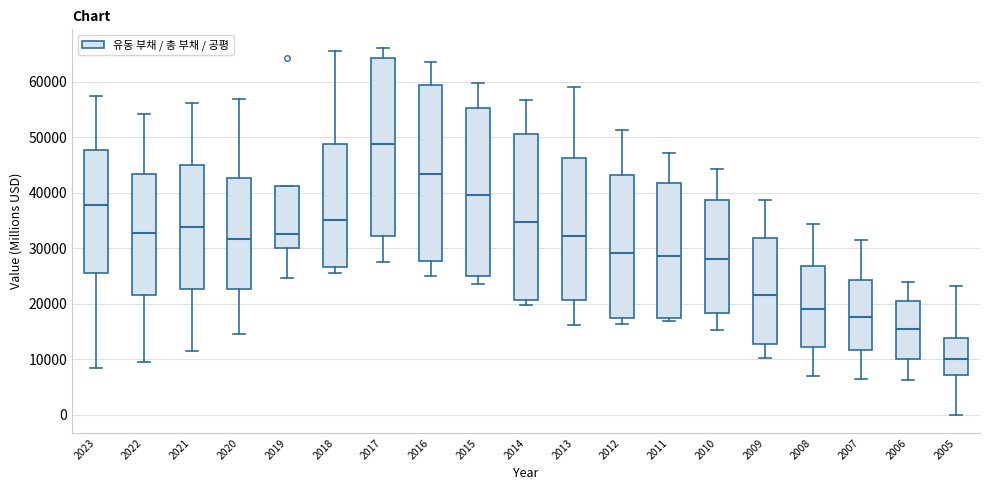

Reading left to right, transcribe this box plot: for each box, give where its median line is, the range the box spans, and where its two whiskers end, as read against the y-axis. The values are not printed on the chart, so give them approximately, as read against the axis.

2023: median 38000, box 26000 to 48000, whiskers 8000 to 57000
2022: median 33000, box 22000 to 43000, whiskers 10000 to 54000
2021: median 34000, box 23000 to 45000, whiskers 12000 to 56000
2020: median 32000, box 23000 to 43000, whiskers 15000 to 57000
2019: median 33000, box 30000 to 41000, whiskers 25000 to 41000
2018: median 35000, box 27000 to 49000, whiskers 26000 to 66000
2017: median 49000, box 32000 to 64000, whiskers 28000 to 66000
2016: median 43000, box 28000 to 59000, whiskers 25000 to 64000
2015: median 40000, box 25000 to 55000, whiskers 24000 to 60000
2014: median 35000, box 21000 to 51000, whiskers 20000 to 57000
2013: median 32000, box 21000 to 46000, whiskers 16000 to 59000
2012: median 29000, box 17000 to 43000, whiskers 16000 to 51000
2011: median 29000, box 17000 to 42000, whiskers 17000 (just below the box's lower edge) to 47000
2010: median 28000, box 18000 to 39000, whiskers 15000 to 44000
2009: median 22000, box 13000 to 32000, whiskers 10000 to 39000
2008: median 19000, box 12000 to 27000, whiskers 7000 to 34000
2007: median 18000, box 12000 to 24000, whiskers 6000 to 31000
2006: median 15000, box 10000 to 21000, whiskers 6000 to 24000
2005: median 10000, box 7000 to 14000, whiskers 0 to 23000